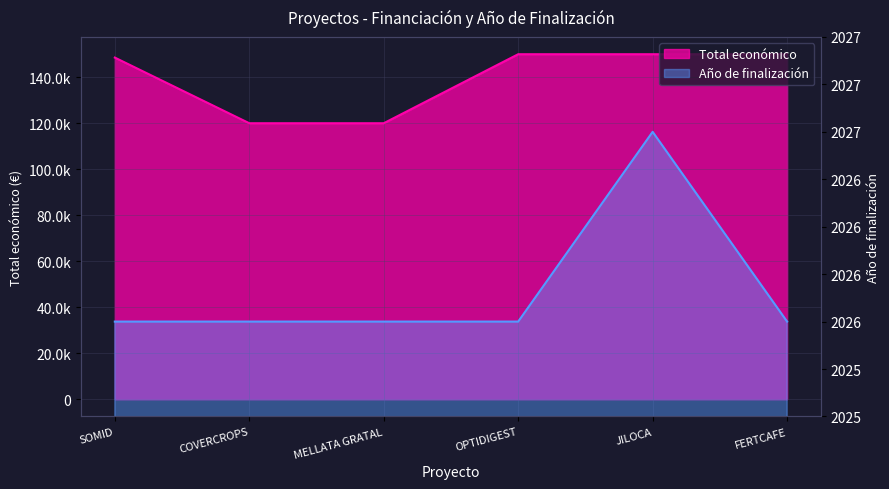

What are all the series names shown in the legend?

Total económico, Año de finalización